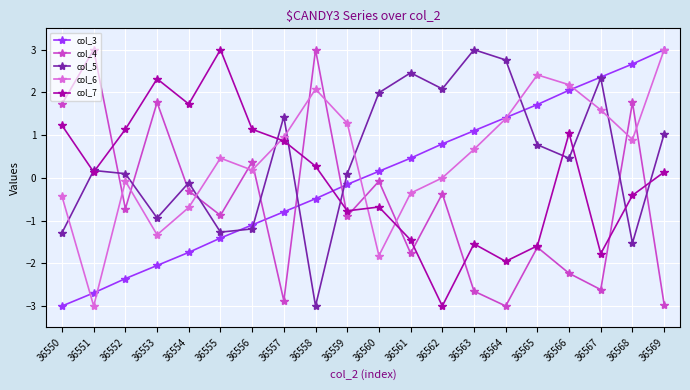

Rank the categories by col_3 value from lowest to highest.

36550, 36551, 36552, 36553, 36554, 36555, 36556, 36557, 36558, 36559, 36560, 36561, 36562, 36563, 36564, 36565, 36566, 36567, 36568, 36569